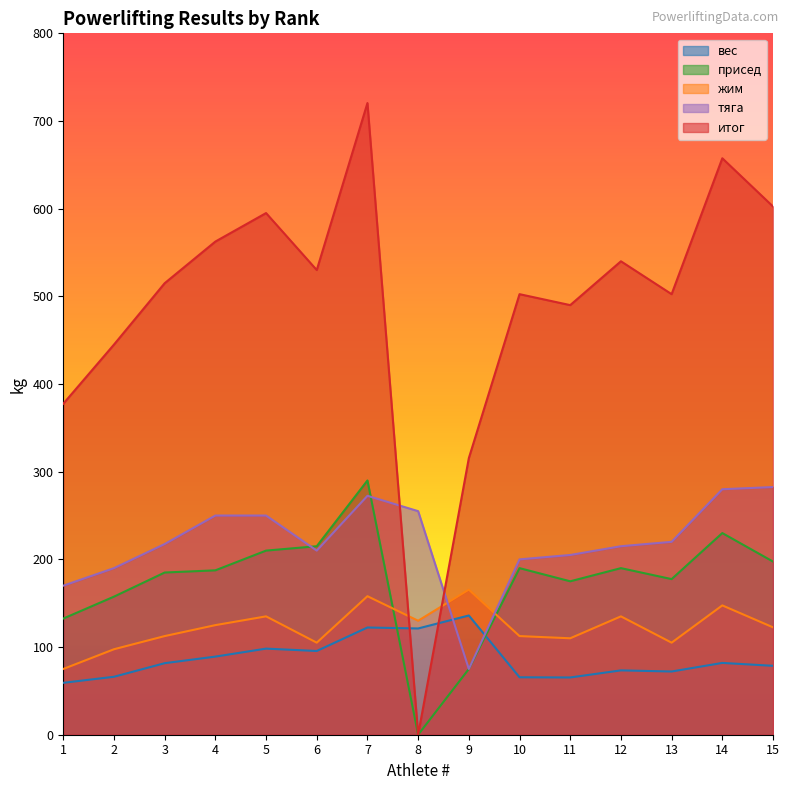

At which label does итог reach its peak?

7